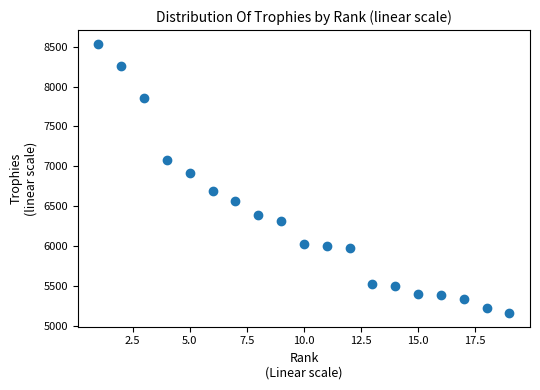

What is the range of X values (max minus min)?

18